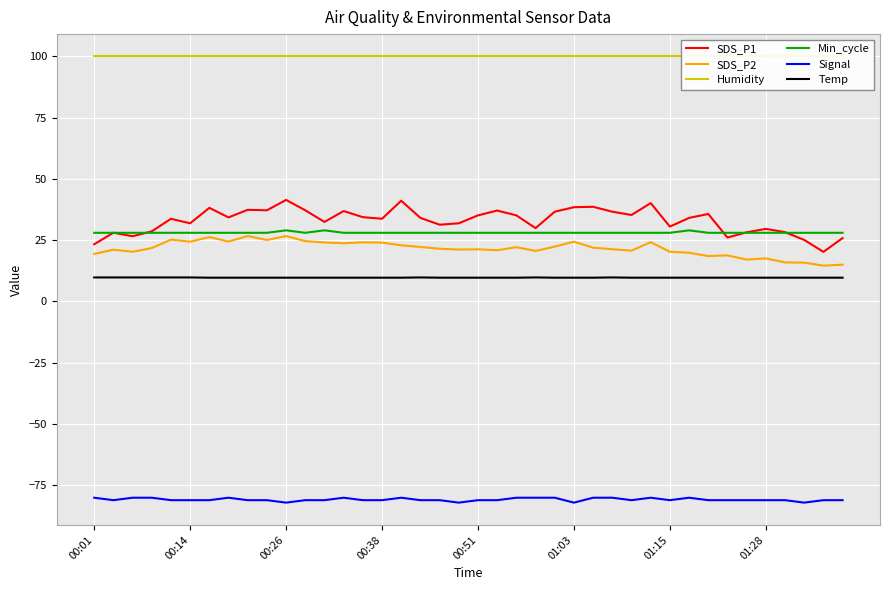

At which label is Min_cycle closest to 28?

00:01